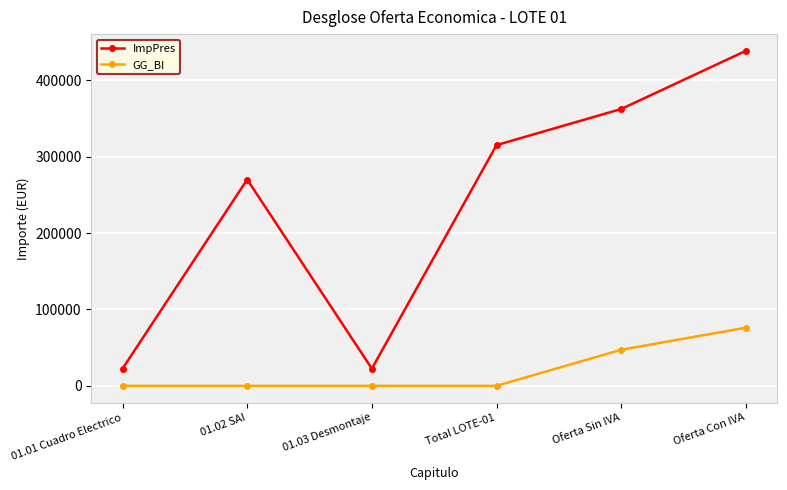

How many data points in GG_BI are above 0?

2